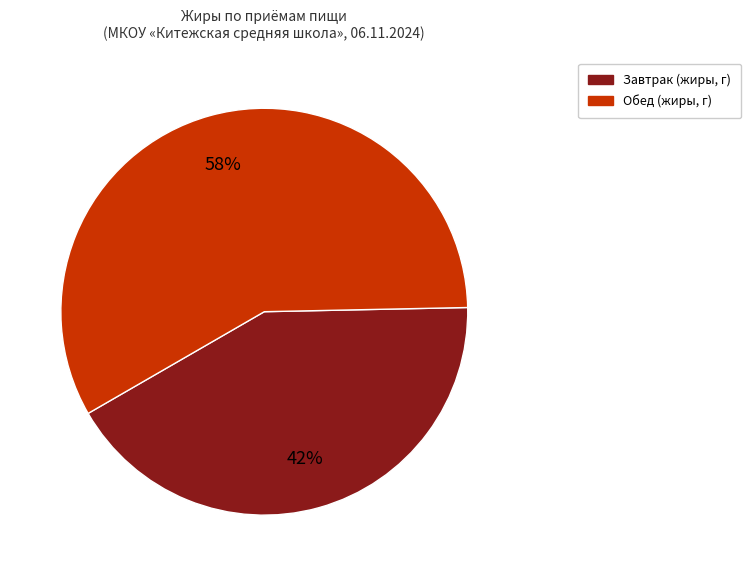

How many slices are in this pie chart?

2